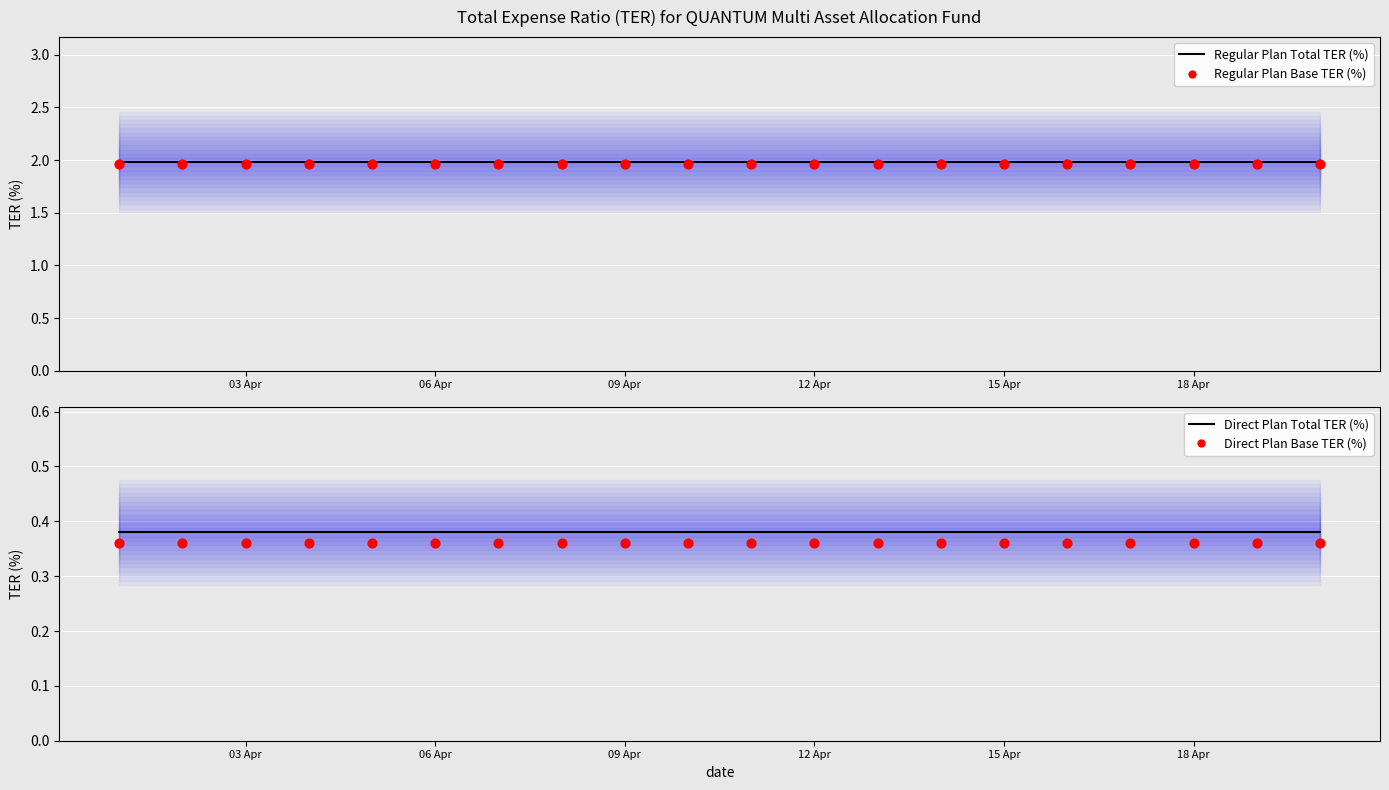

Which series reaches the minimum Y coordinate?

Direct Plan Base TER (%)